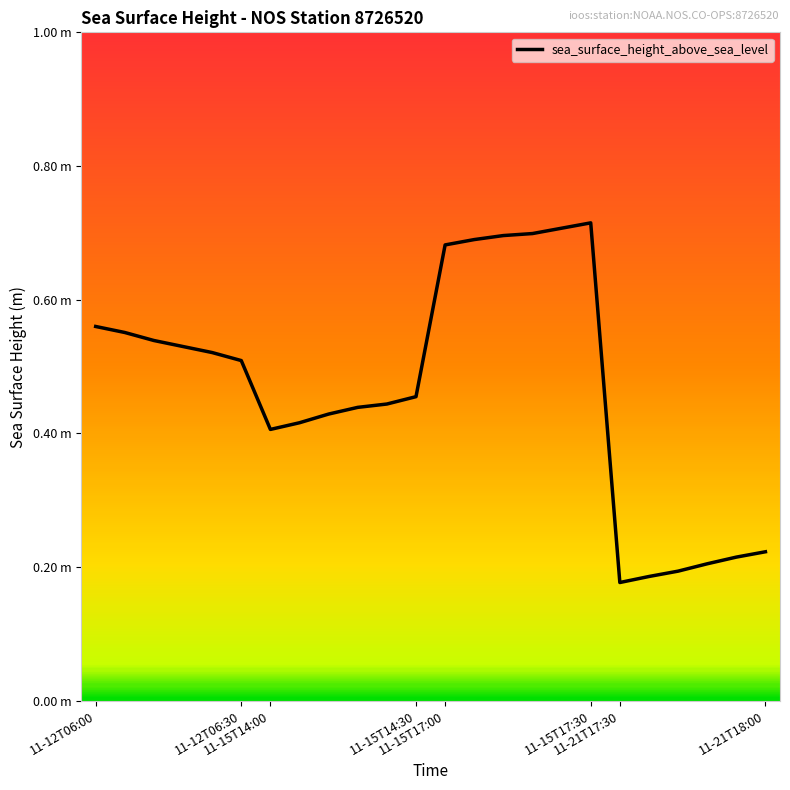

Is this an area chart (filled region under the line)?

No